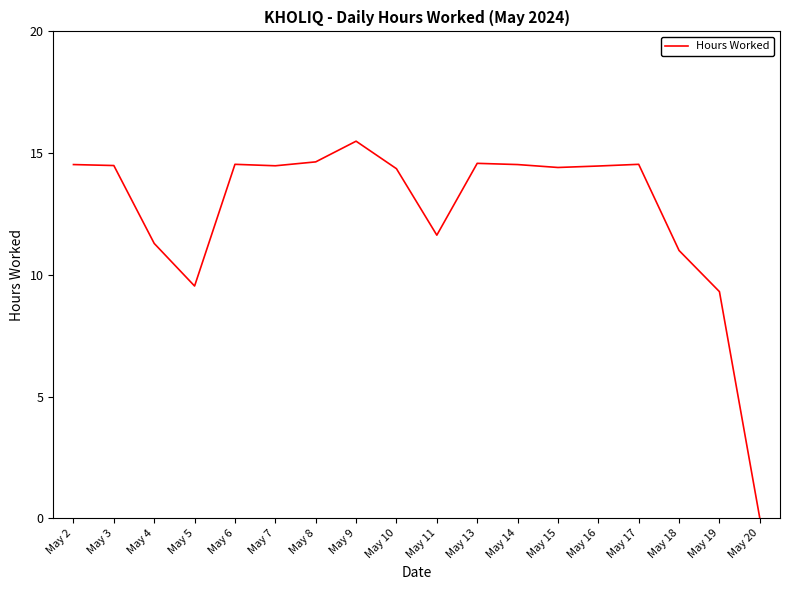

Between May 9 and May 18, which is larger?

May 9